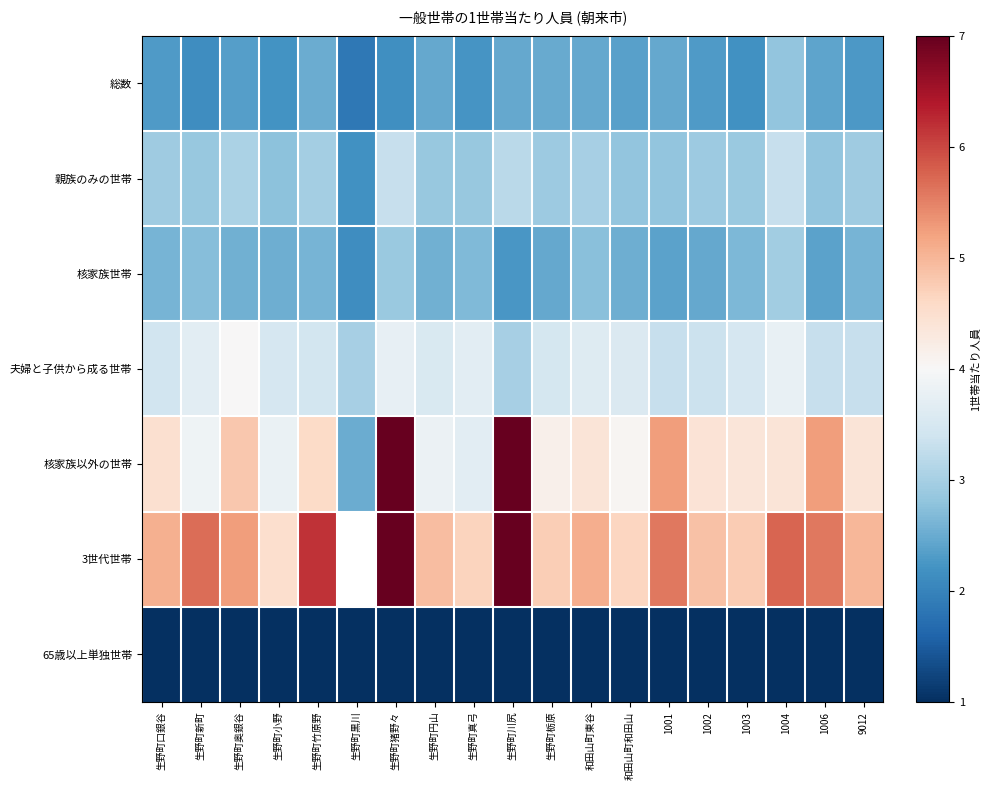

Which series has the largest range (max minus min)?

核家族以外の世帯